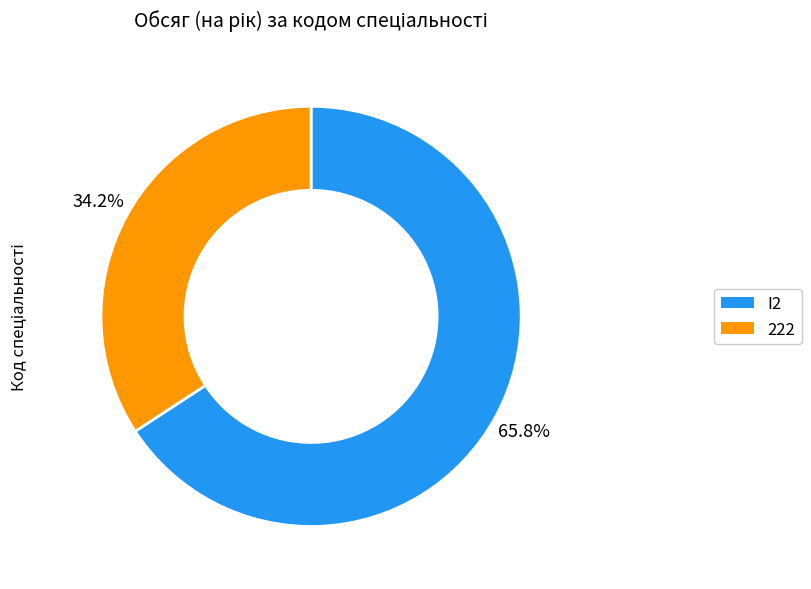

Which has a higher value, 222 or I2?

I2